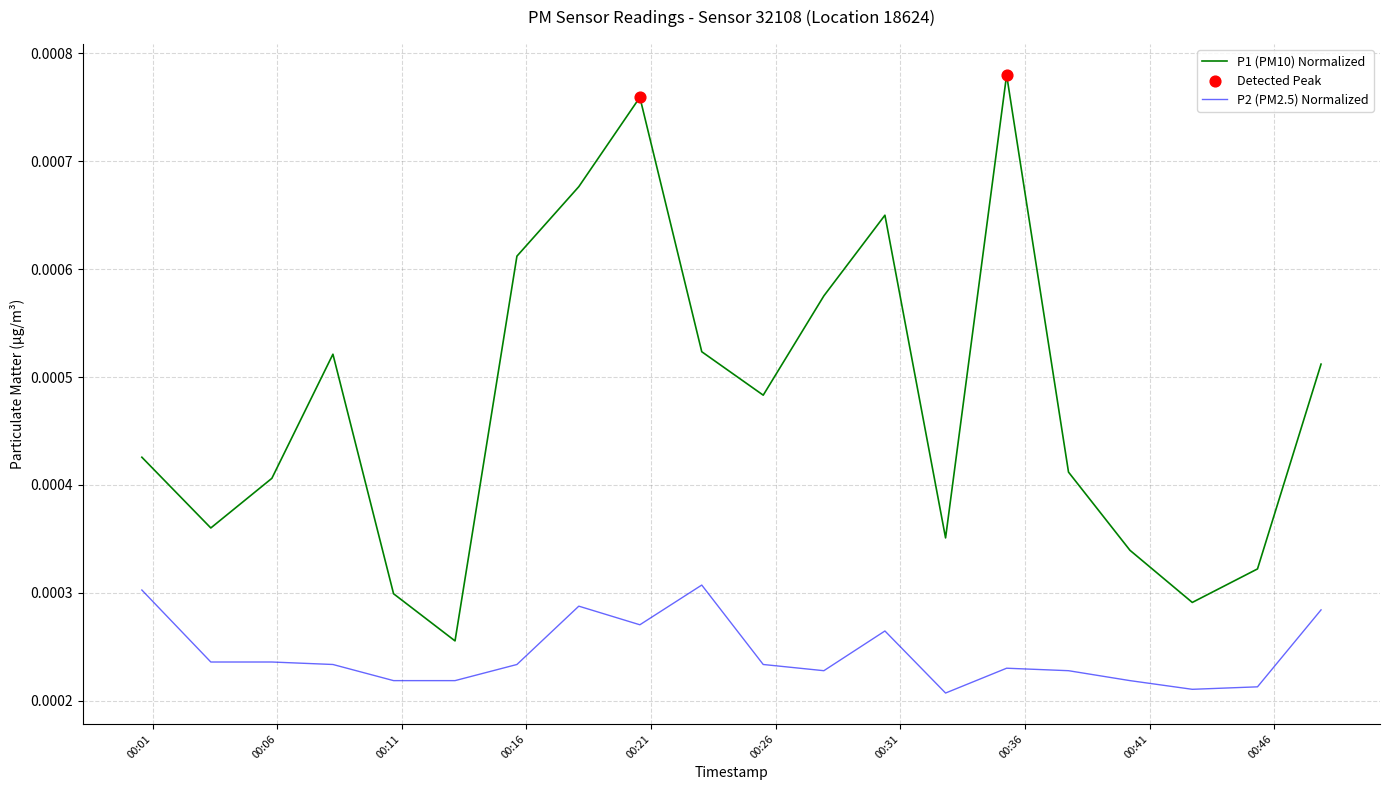

At how many categories does at least one series exceed 0?

20